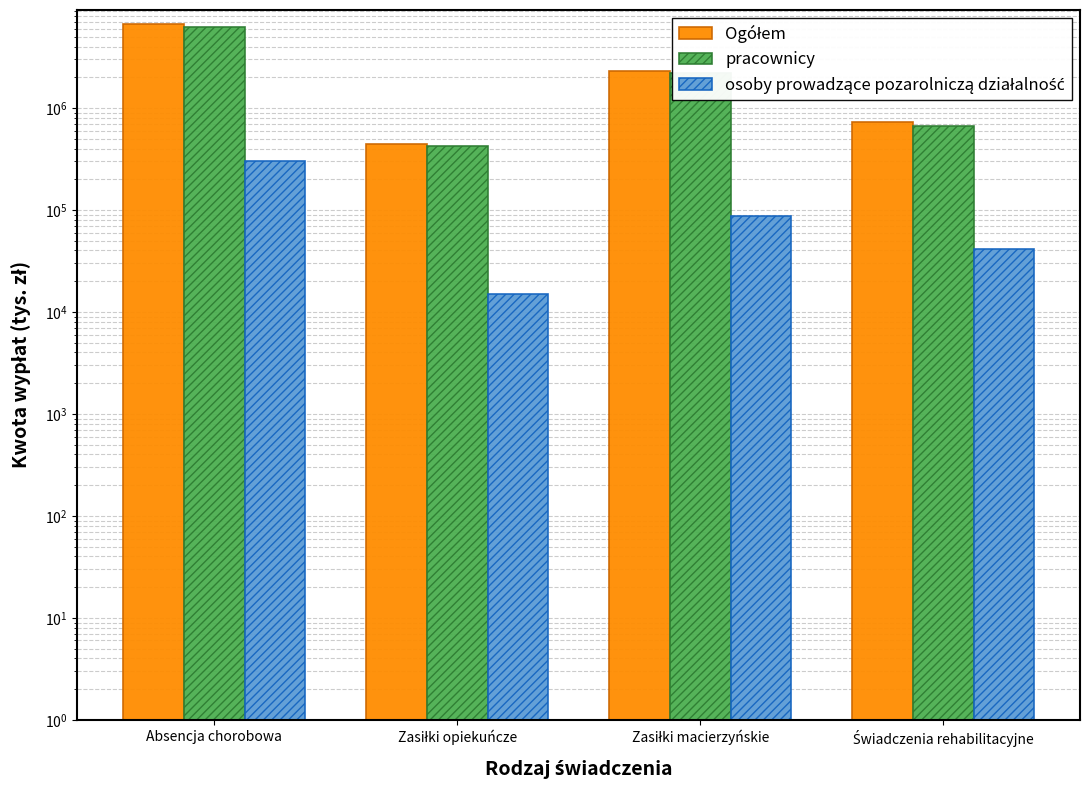

Does the chart contain stacked bars?

No